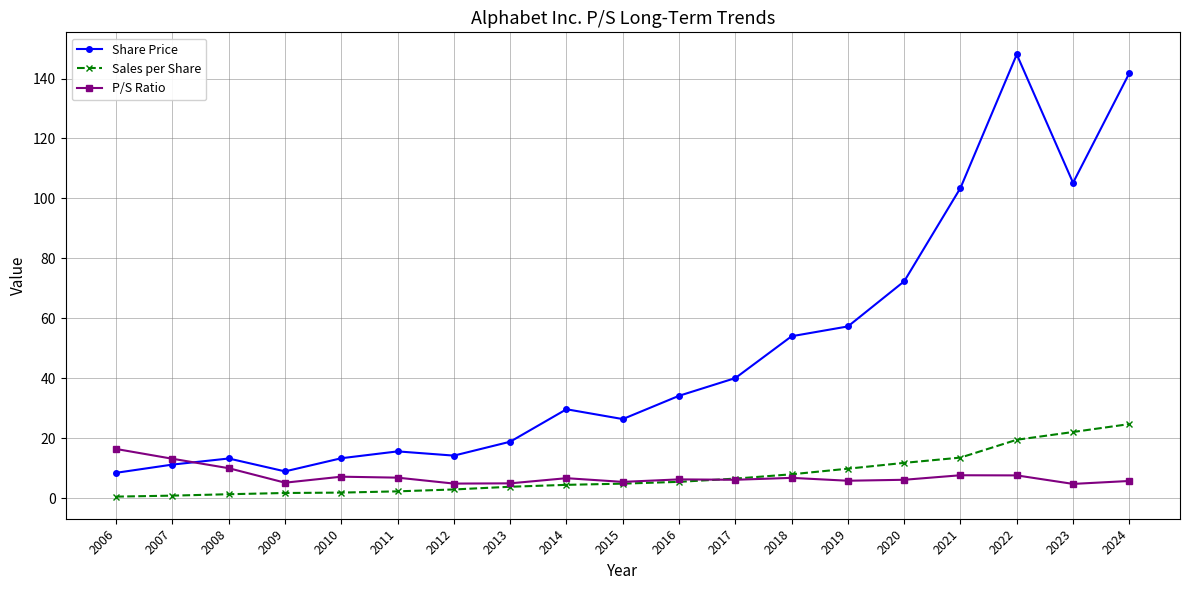

Which category has the highest value across all series?

2022